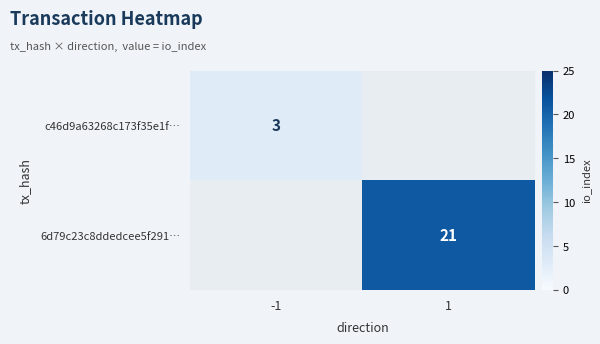

True or false: 6d79c23c8ddedcee5f291… has a value of 31.8 at 1.

False